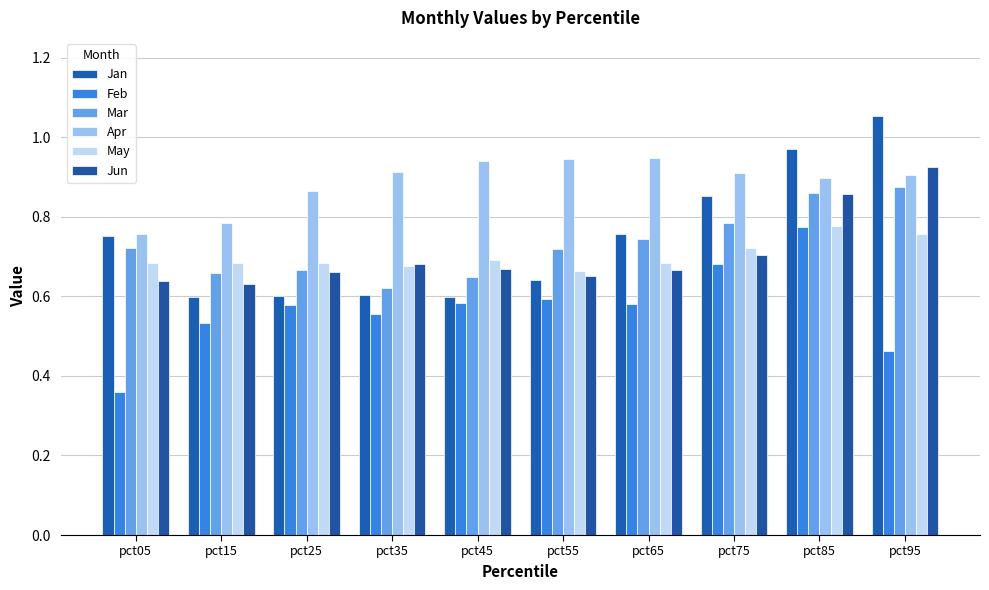

Count the number of categories in the chart.

10